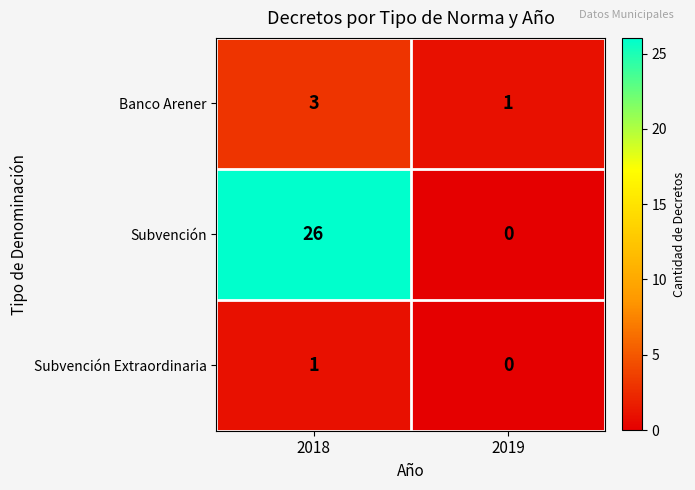

What is the total value across all series at 2018?

30